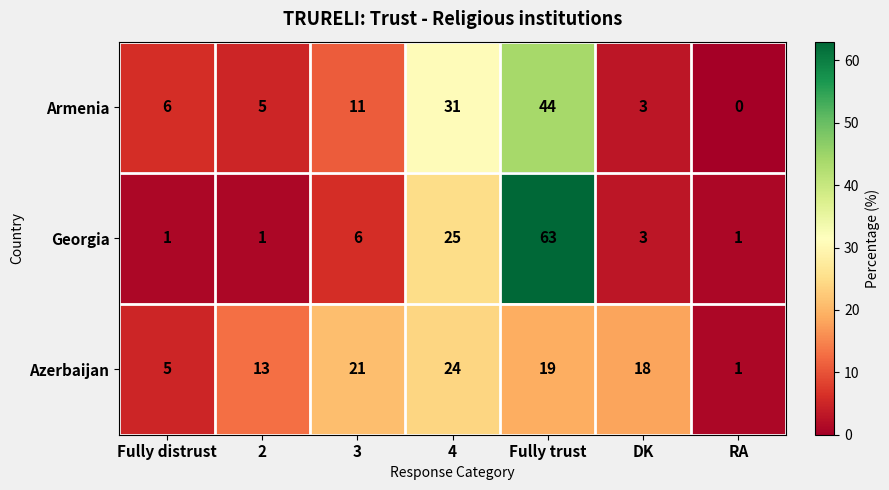

Which series has the largest range (max minus min)?

Georgia